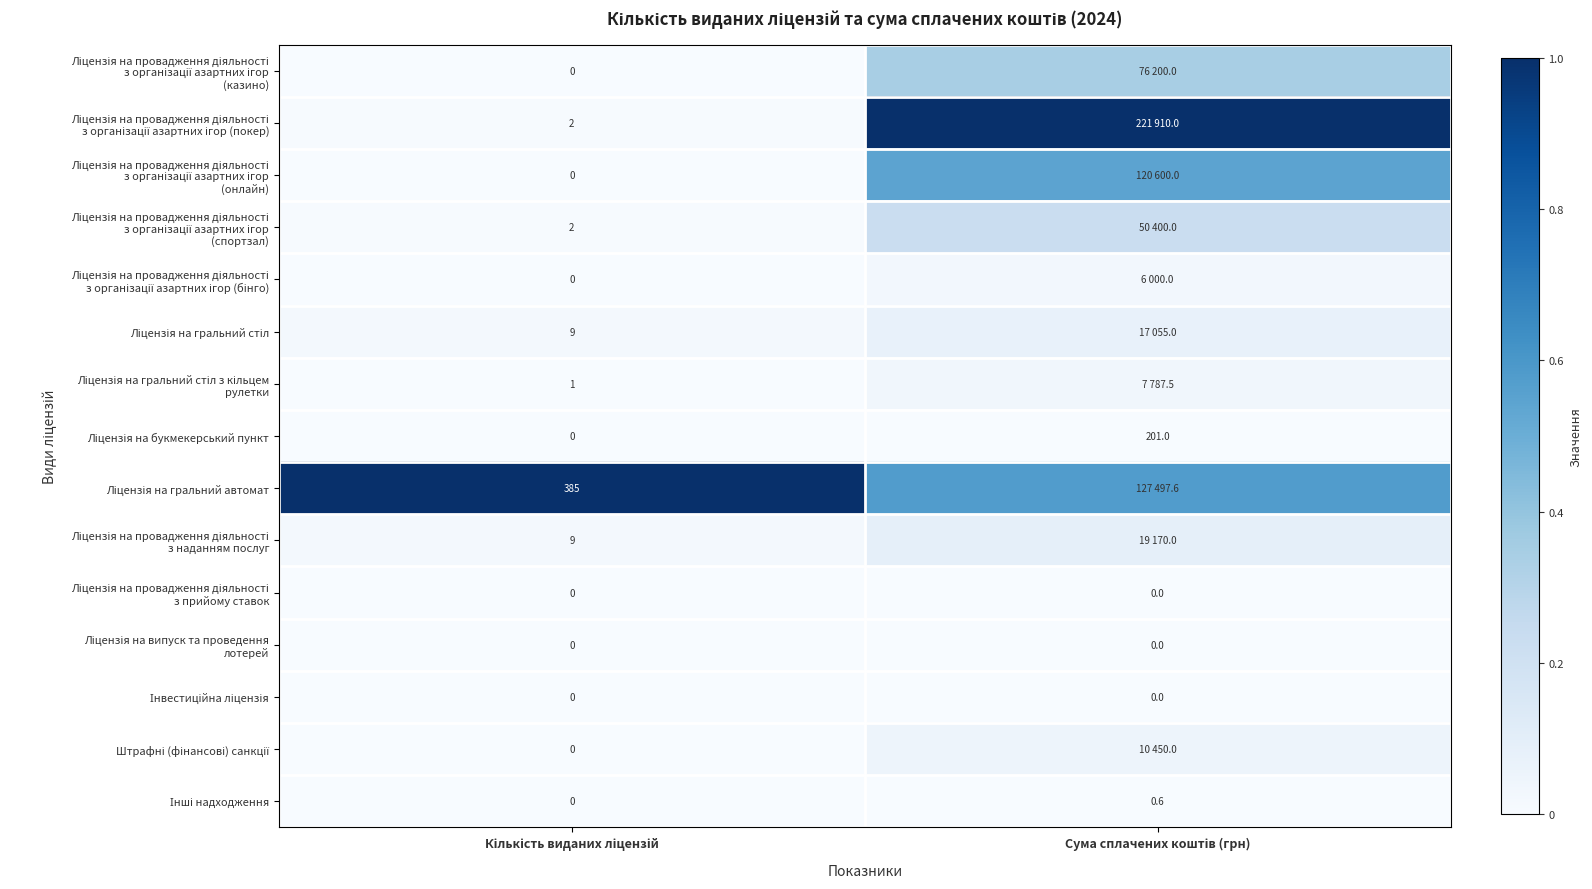

List the labels in order of Ліцензія на провадження діяльності з організації азартних ігор (спортзал) value, largest first.

Сума сплачених коштів (грн), Кількість виданих ліцензій